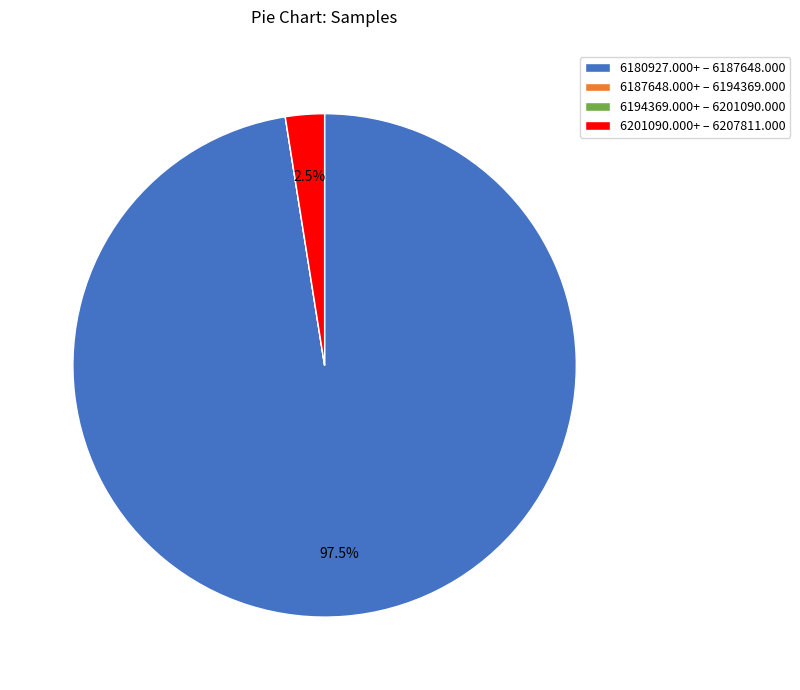

What is the largest slice in the pie chart?

6180927.000+ – 6187648.000